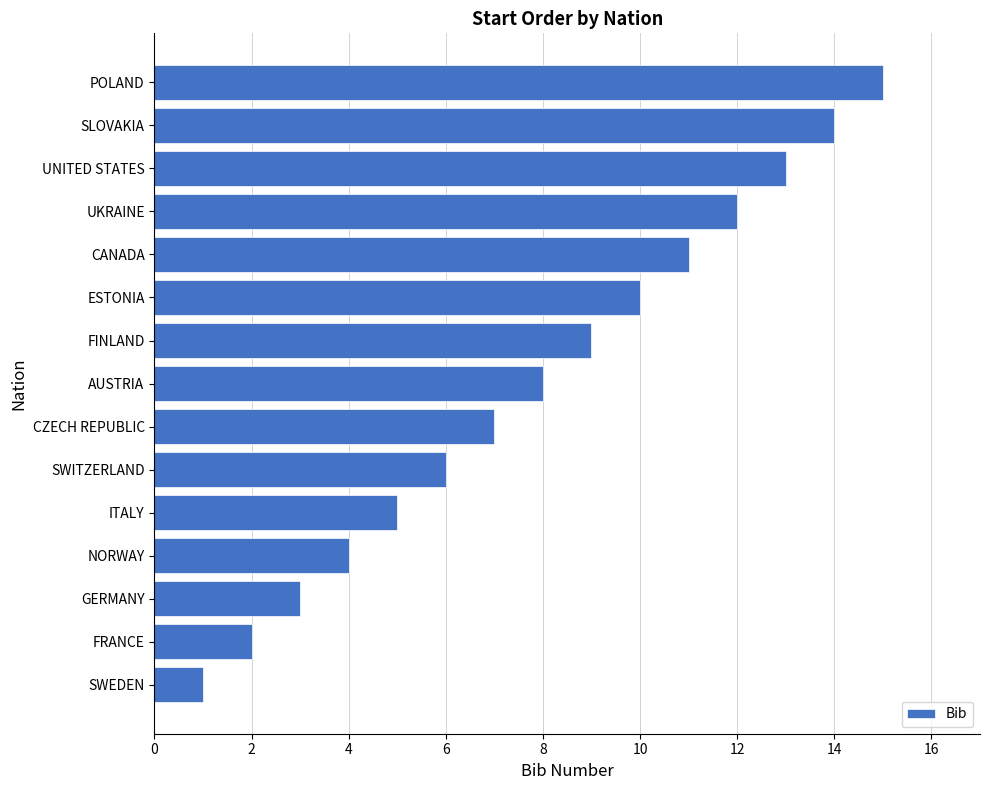

The value at UKRAINE is 12. True or false?

True